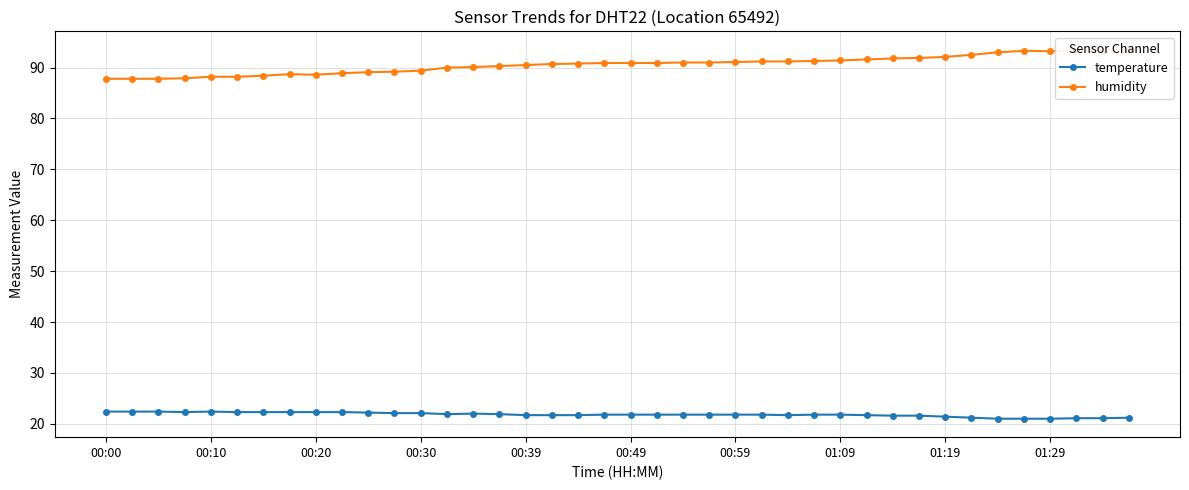

At which category does the chart reach its minimum across all series?

34